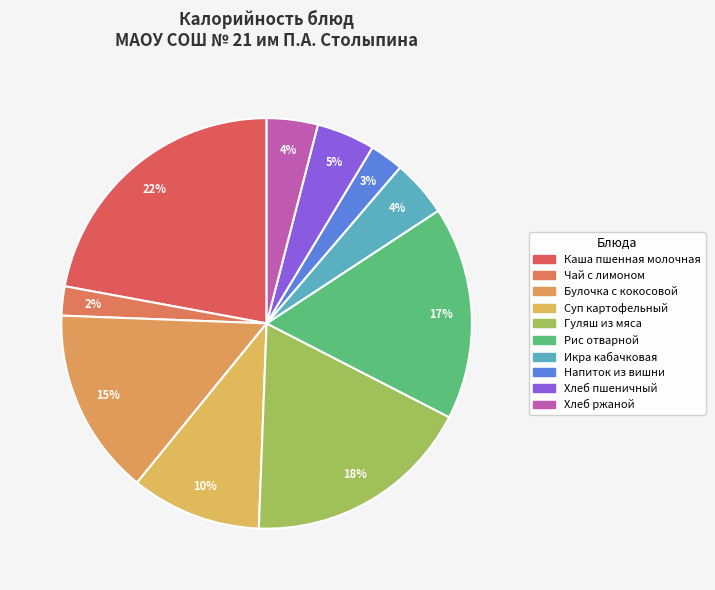

True or false: Булочка с кокосовой accounts for 15% of the total.

True